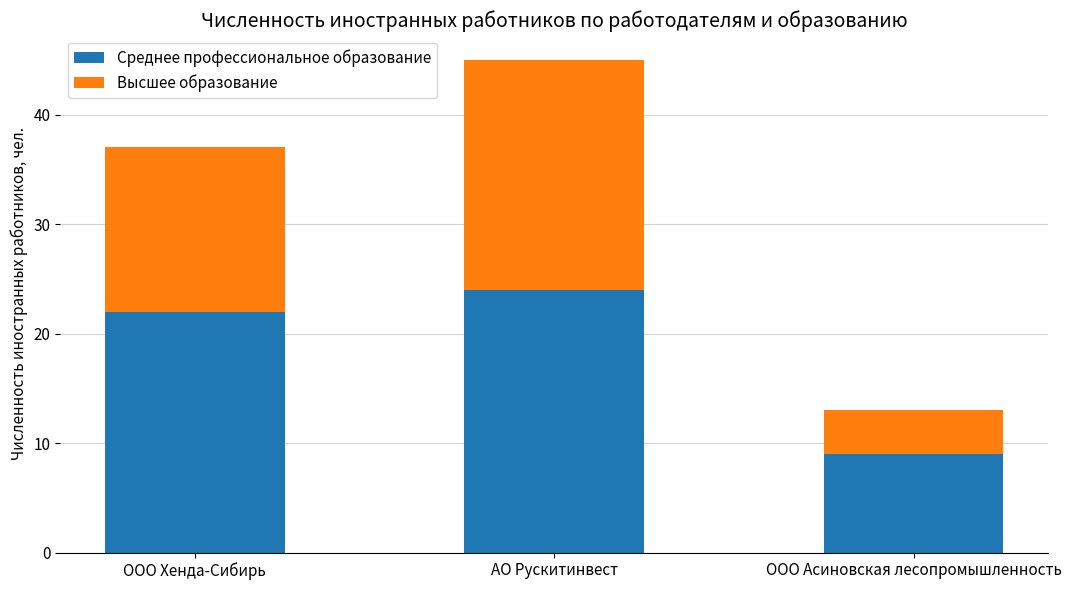

What is the sum of the Среднее профессиональное образование values at ООО Асиновская лесопромышленность and АО Рускитинвест?

33